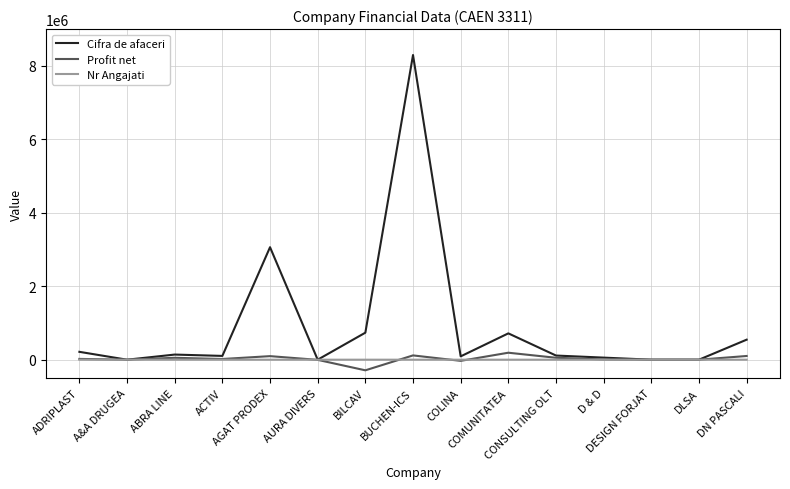

At how many categories does at least one series exceed 2581442?

2